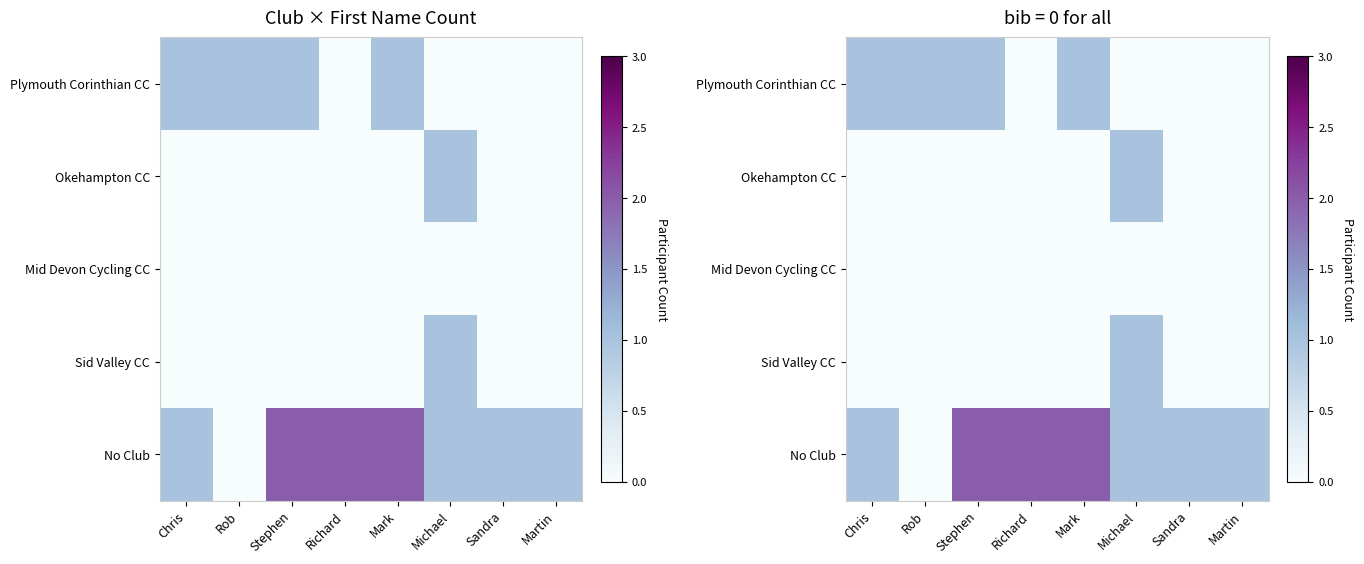

Is it true that No Club equals 0 at Sandra?

False